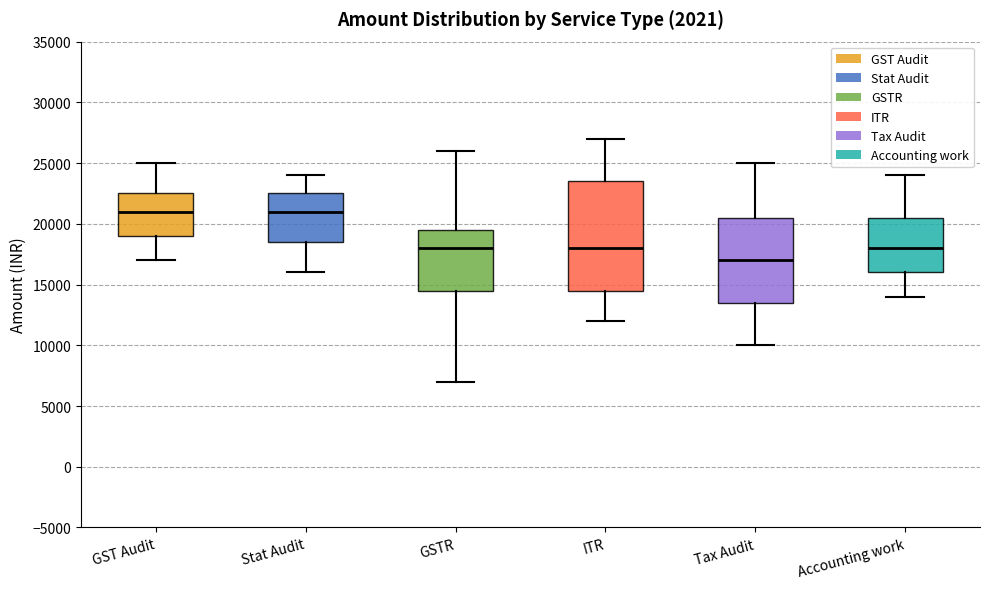

Reading left to right, read every box against the y-axis: the position of its median line, the range the box covers, and the ends of its whiskers. The values are not printed on the chart, so give them approximately, as read against the axis.

GST Audit: median 21000, box 19000 to 22500, whiskers 17000 to 25000
Stat Audit: median 21000, box 18500 to 22500, whiskers 16000 to 24000
GSTR: median 18000, box 14500 to 19500, whiskers 7000 to 26000
ITR: median 18000, box 14500 to 23500, whiskers 12000 to 27000
Tax Audit: median 17000, box 13500 to 20500, whiskers 10000 to 25000
Accounting work: median 18000, box 16000 to 20500, whiskers 14000 to 24000